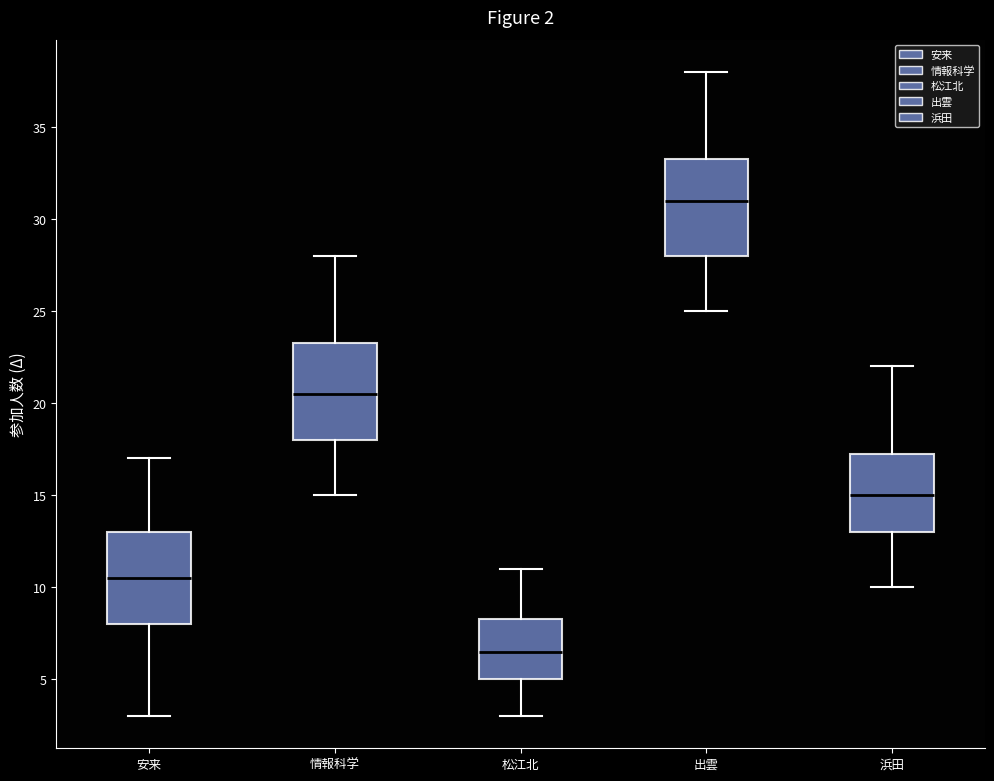

Which box's median line is the highest?

出雲